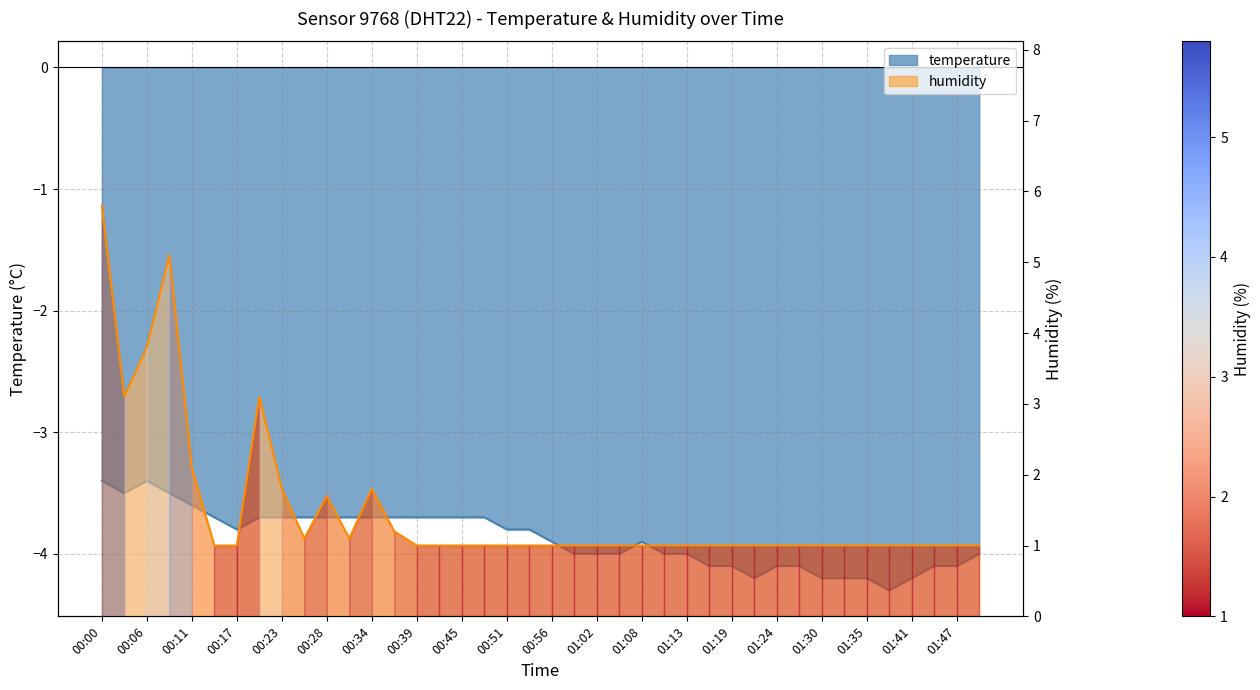

Which series has the largest total across all categories?

humidity